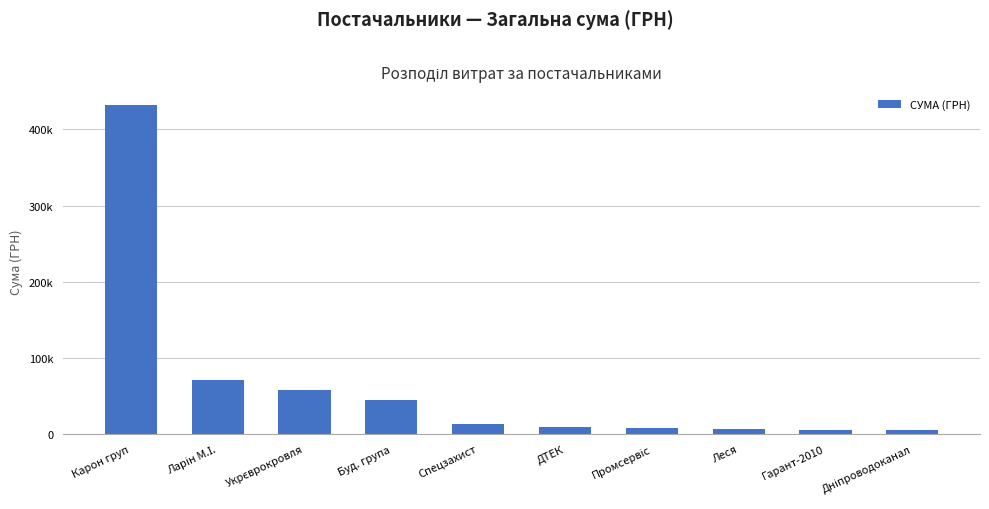

Reading left to right, list all the values displayed in this chart.

Карон груп=431541.3	Ларін М.І.=70607.4	Укрєврокровля=57774.4	Буд. група=44543.1	Спецзахист=12900.0	ДТЕК=9735.8	Промсервіс=8590.5	Леся=7036.7	Гарант-2010=4991.3	Дніпроводоканал=4951.9